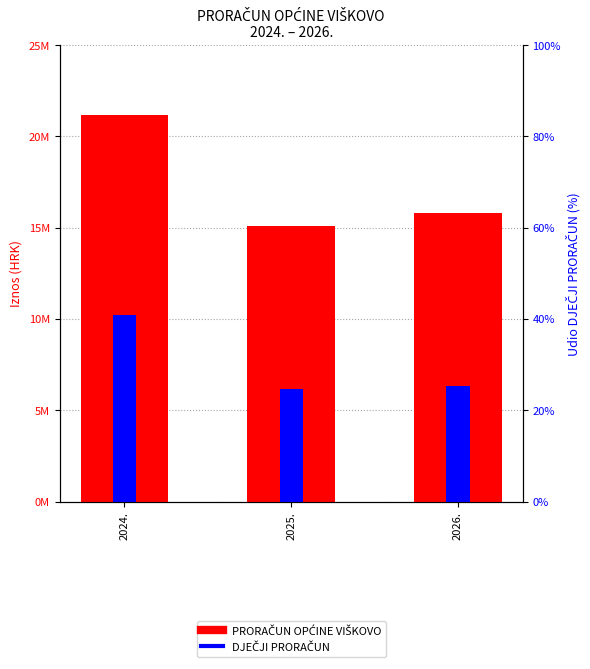

What is the label of the 2nd bar from the right?

2025.